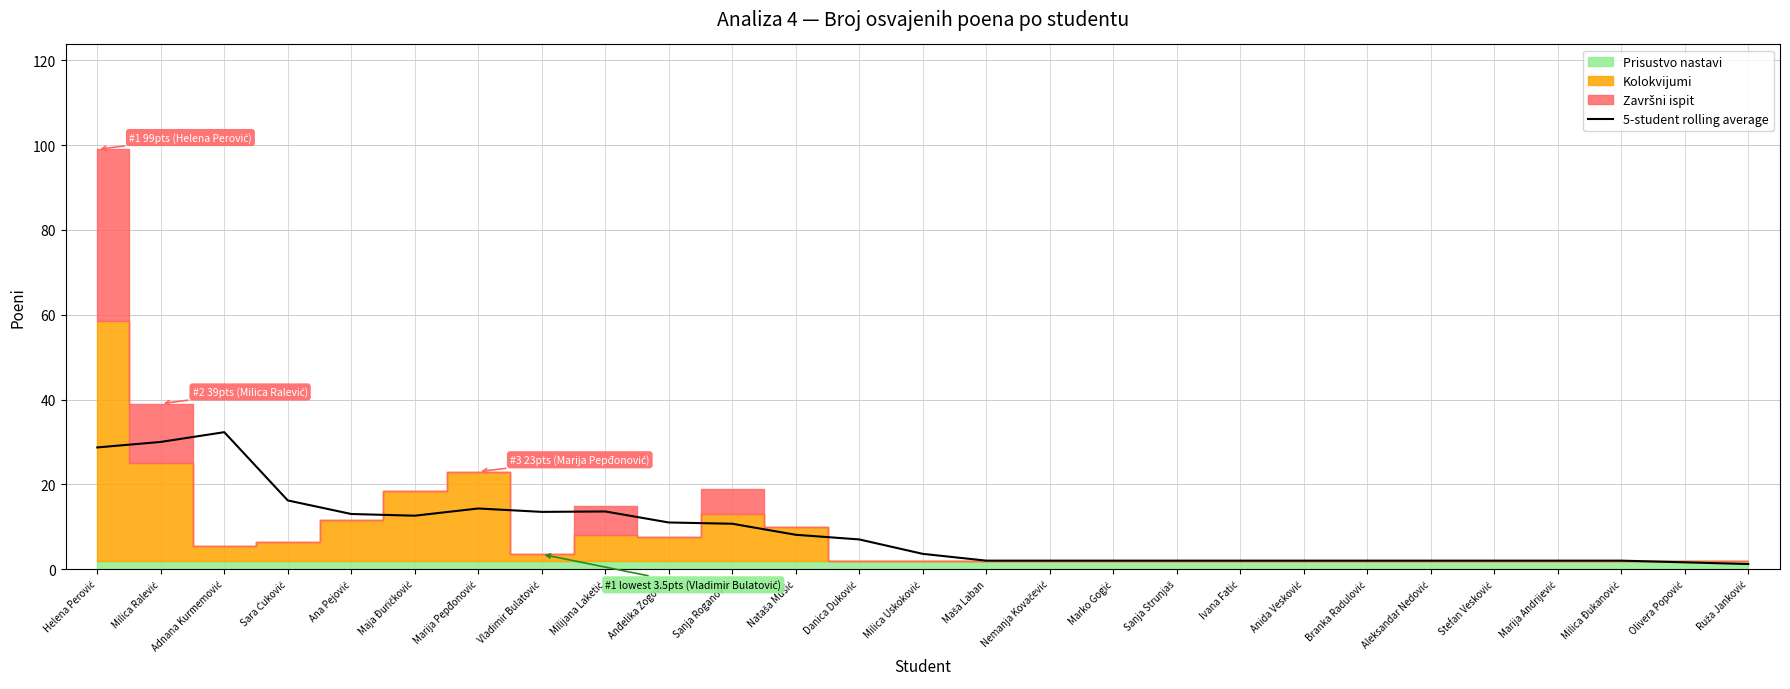

What position from the right is Marija Pepđonović?

21